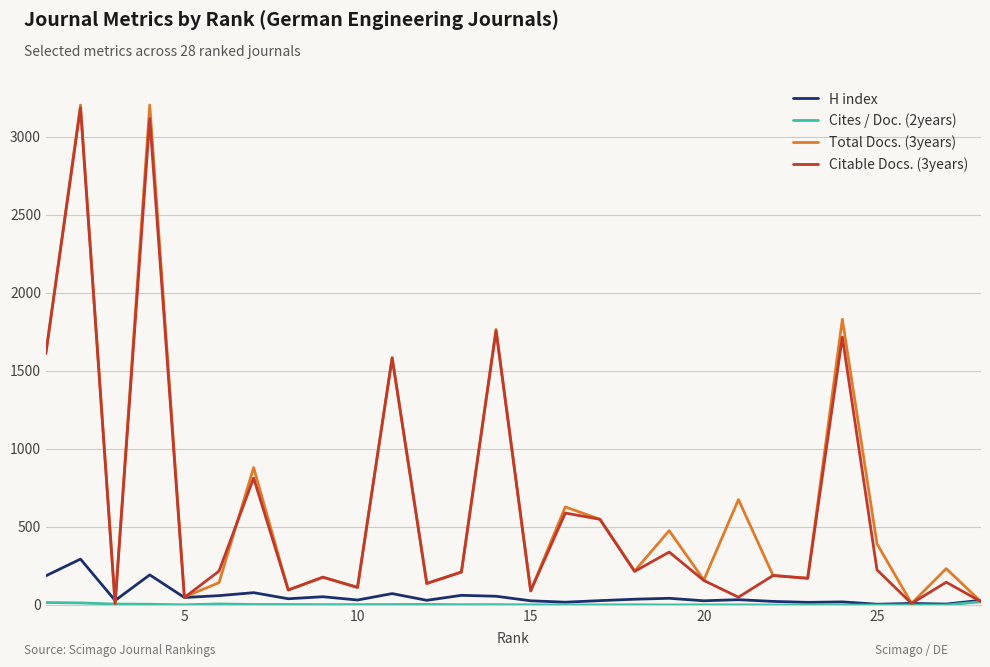

What is the maximum value for Total Docs. (3years)?

3202.0